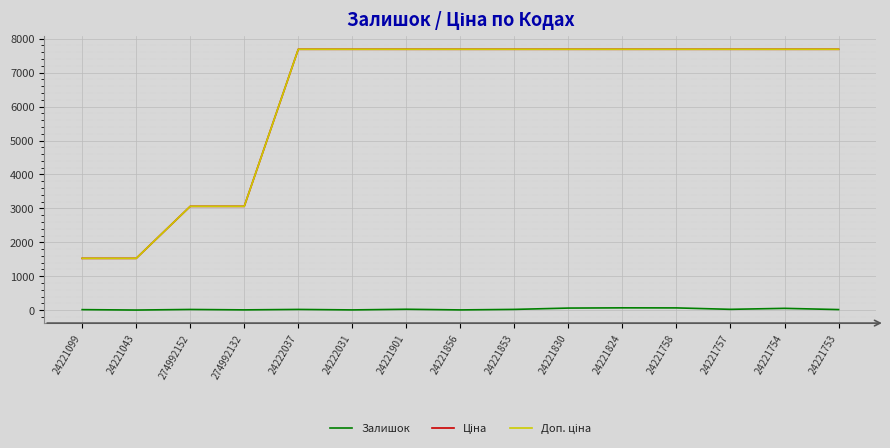

Rank the series by their maximum value, from highest to lowest.

Ціна, Доп. ціна, Залишок